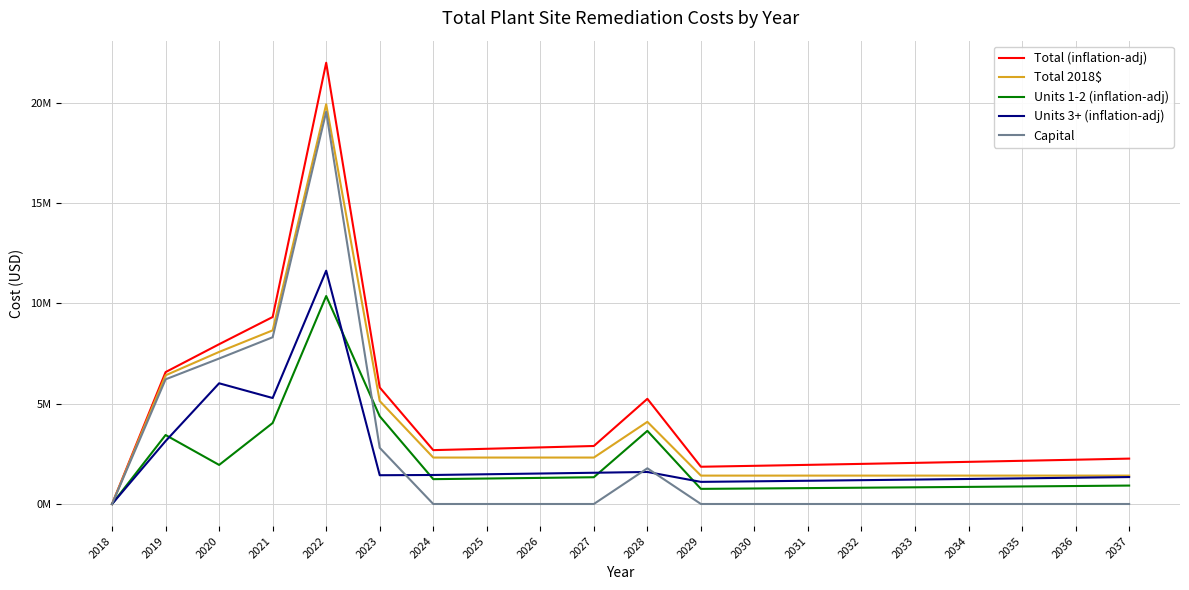

List the series in order of their peak value, highest first.

Total (inflation-adj), Total 2018$, Capital, Units 3+ (inflation-adj), Units 1-2 (inflation-adj)